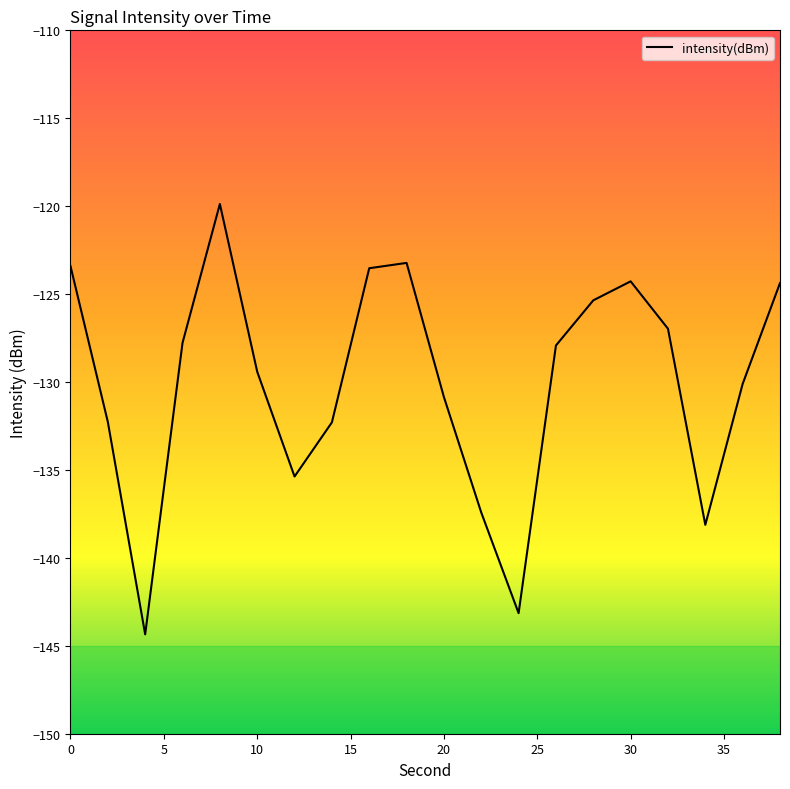

What is the difference between the maximum and minimum values?

24.5